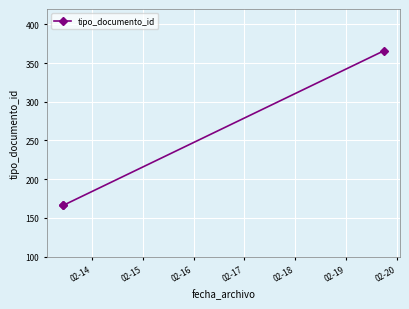

What is the difference between the maximum and minimum values?

200